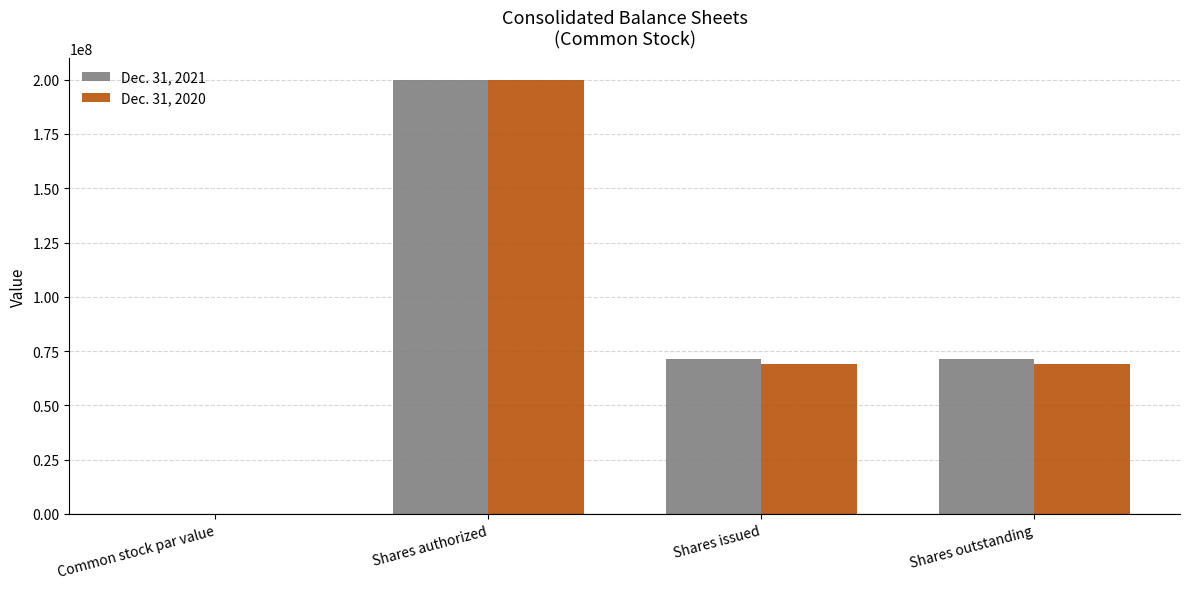

True or false: Dec. 31, 2020 has a value of 17027007 at Shares outstanding.

False